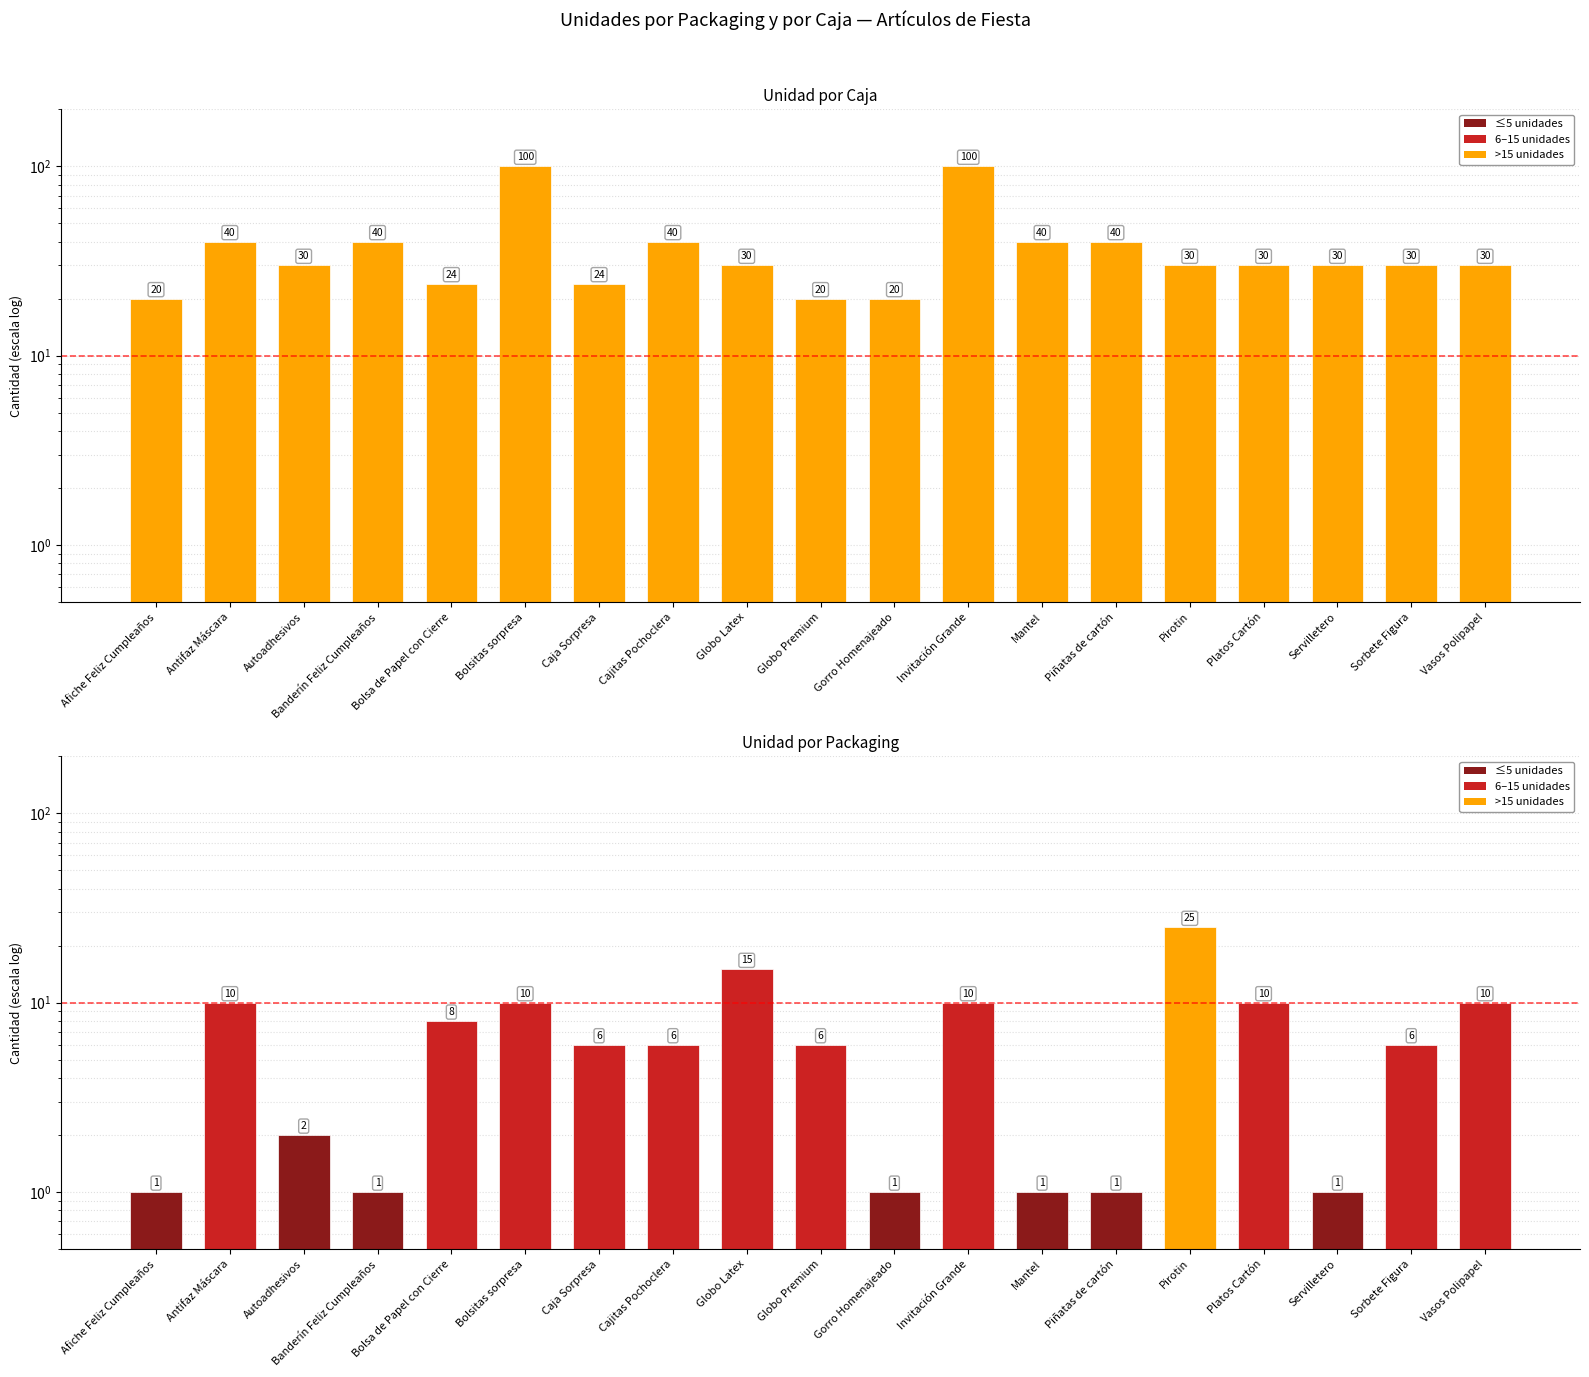

What is the maximum value shown in the chart?

100